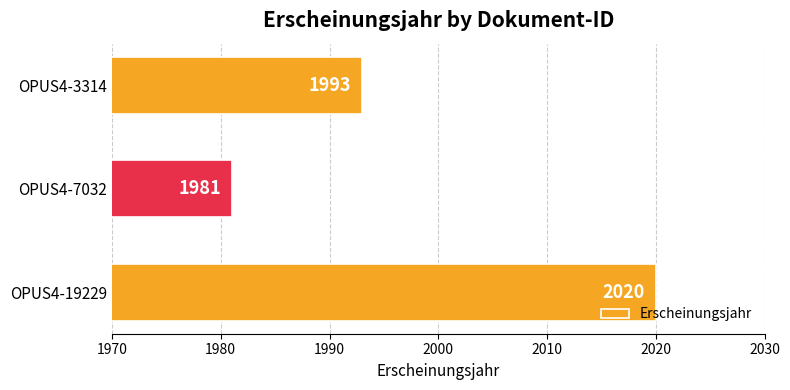

What is the ratio of the value at OPUS4-7032 to the value at OPUS4-19229?

1.0